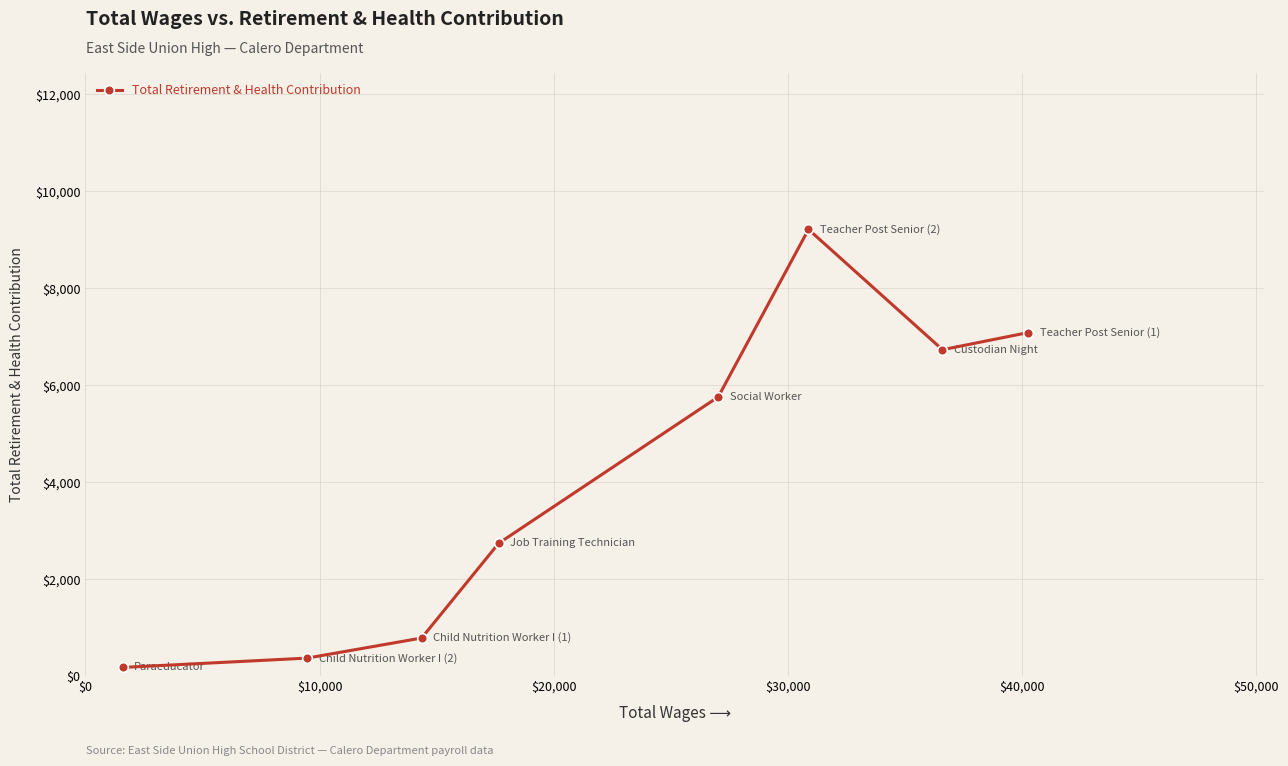

What is the average value?

4110